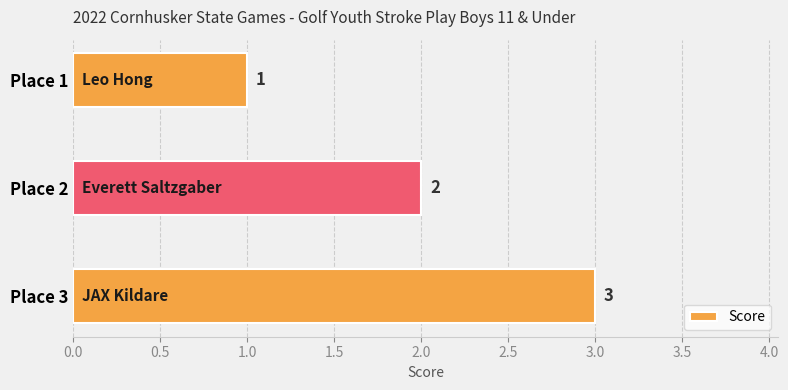

Rank the categories by value from lowest to highest.

Place 1, Place 2, Place 3